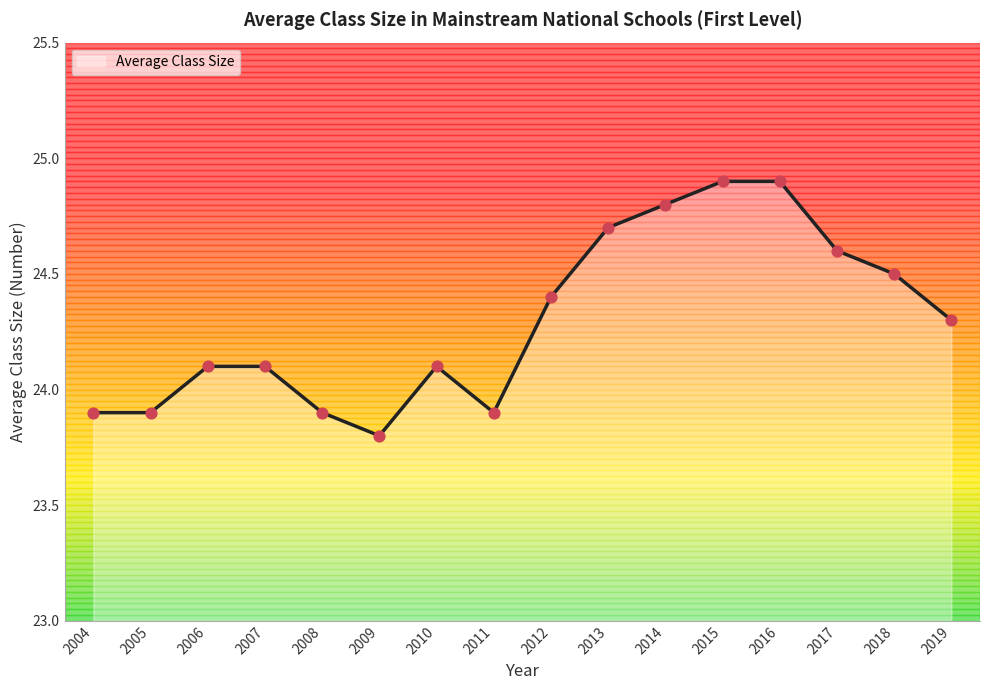

Which series reaches the maximum Y coordinate?

Average Class Size (line)